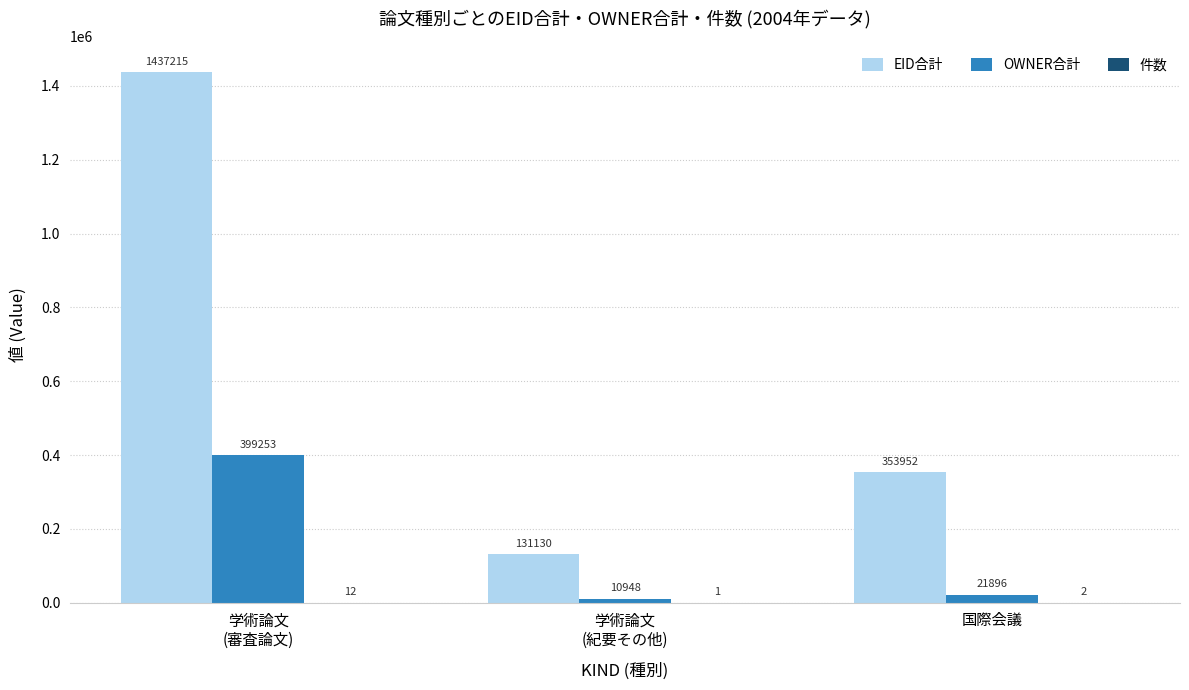

How many groups of bars are there?

3